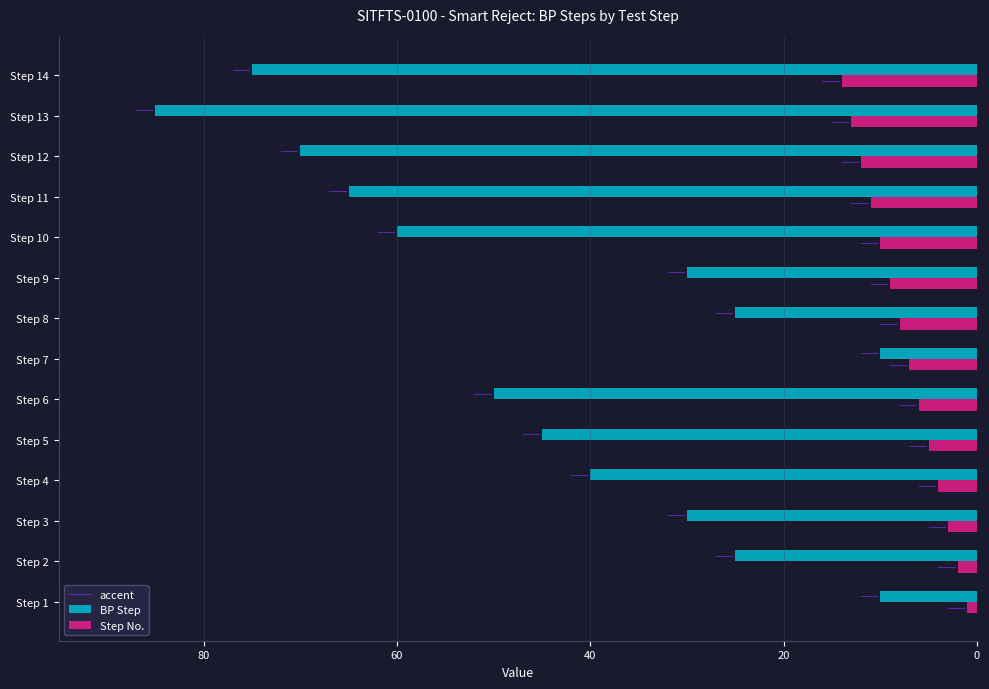

Which series changed the most between Step 6 and Step 8?

BP Step